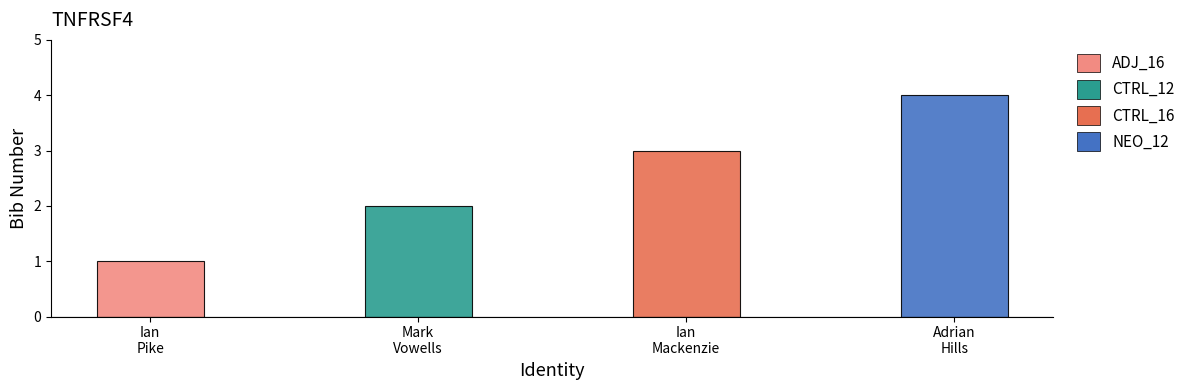

Read the value at Mark.

2